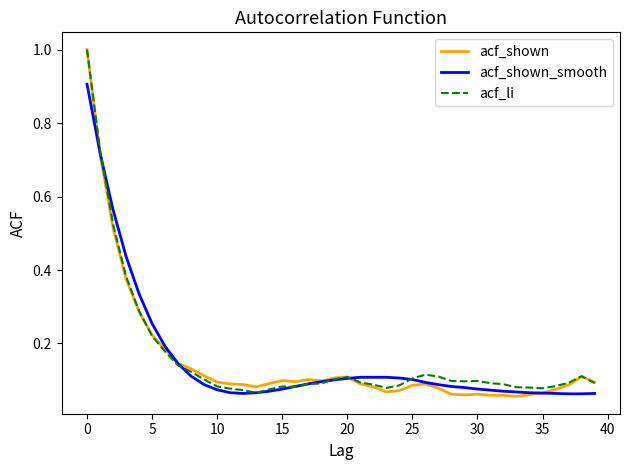

True or false: acf_shown has more than 1 points higher than both neighbors.

True